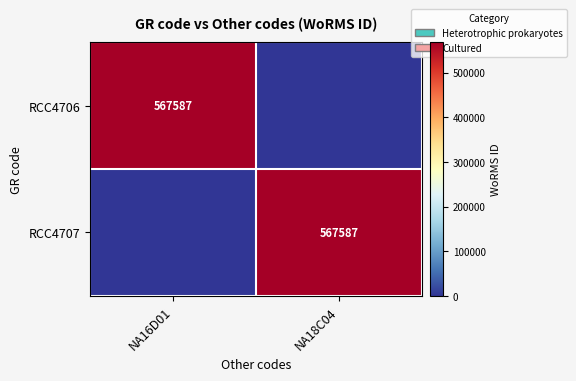

Between NA18C04 and NA16D01, which is larger?

NA16D01